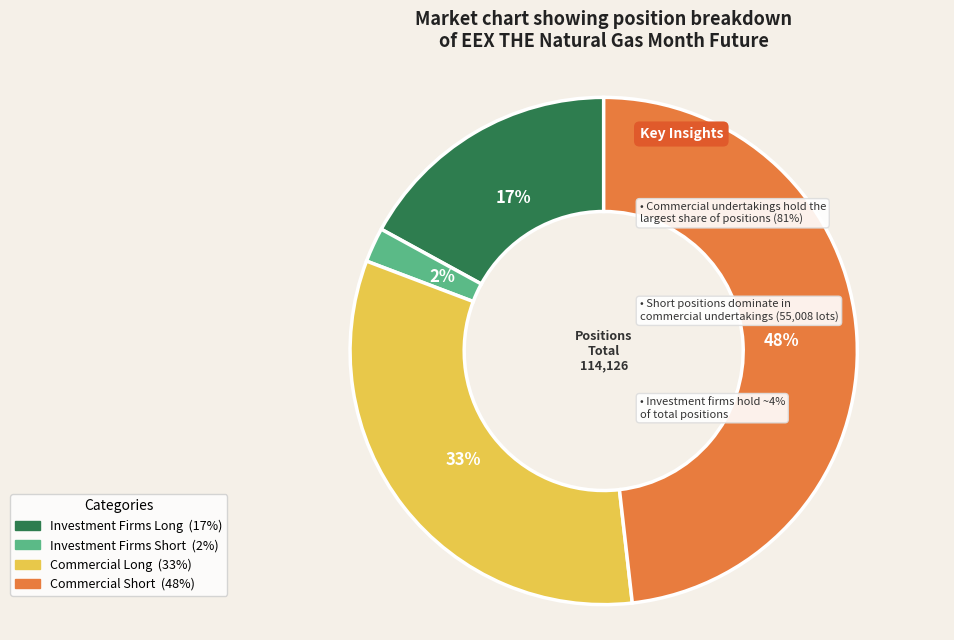

Is it true that Commercial Short is 56% of the pie?

False